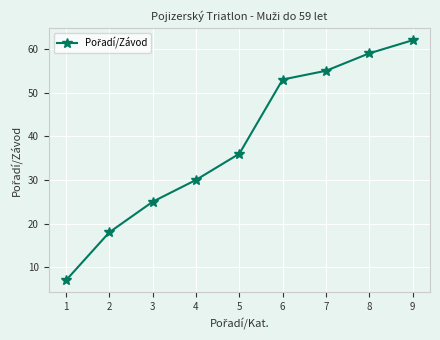

What is the smallest value displayed?

7